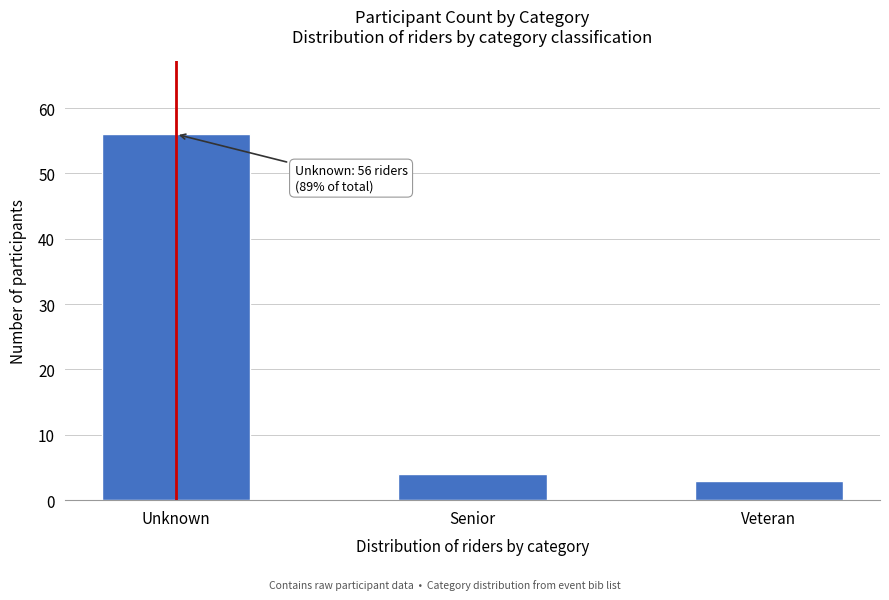

Reading left to right, transcribe all the data shown in this chart.

Unknown=56	Senior=4	Veteran=3